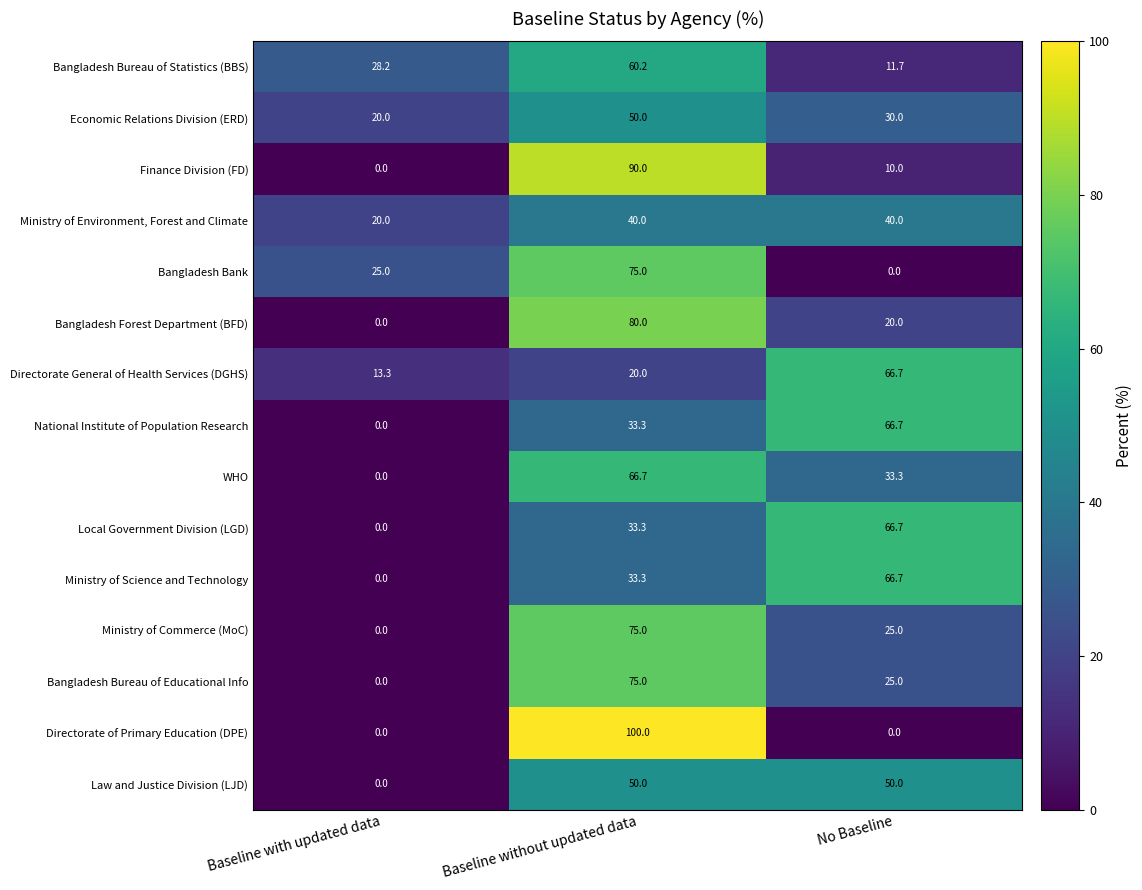

What value does the Economic Relations Division (ERD) series have at Baseline with updated data?

20.0